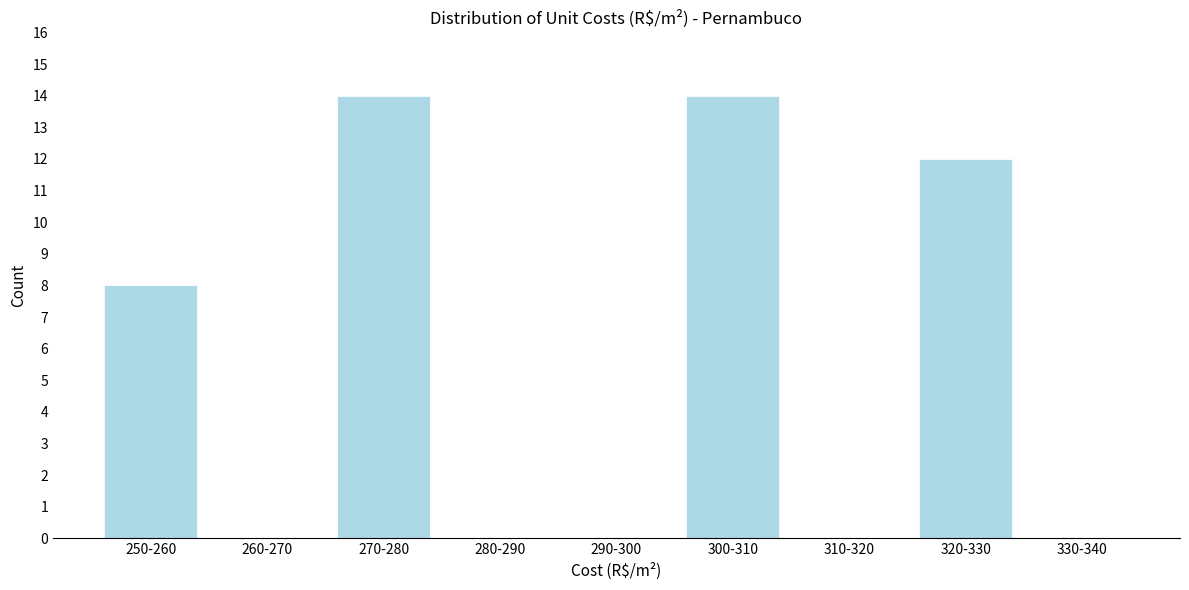

Reading left to right, extract all data points from this chart.

250-260=8	260-270=0	270-280=14	280-290=0	290-300=0	300-310=14	310-320=0	320-330=12	330-340=0